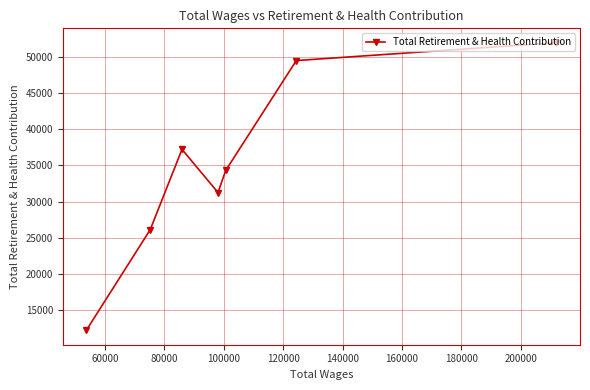

Reading left to right, transcribe all the data shown in this chart.

12239	26116	37193	31246	34292	49442	51901